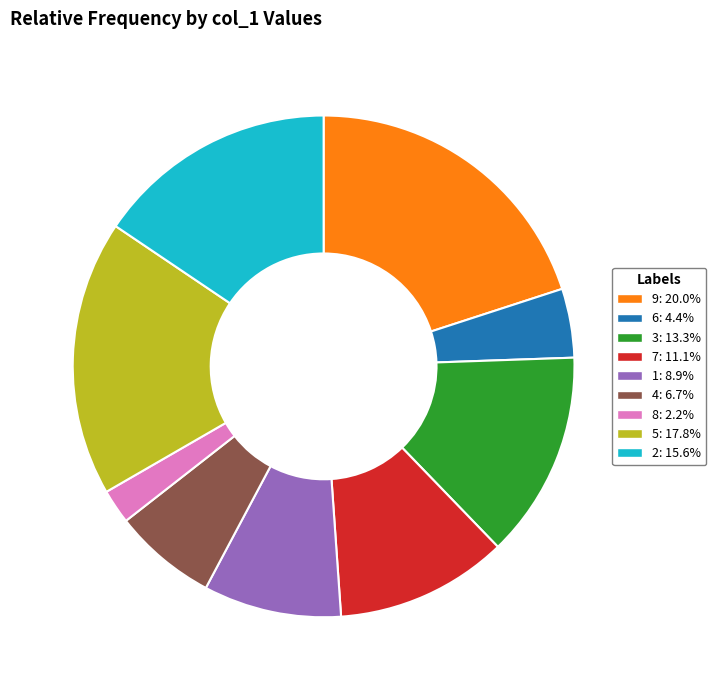

Approximately how many times larger is the value at 6 compared to 9?

0.2